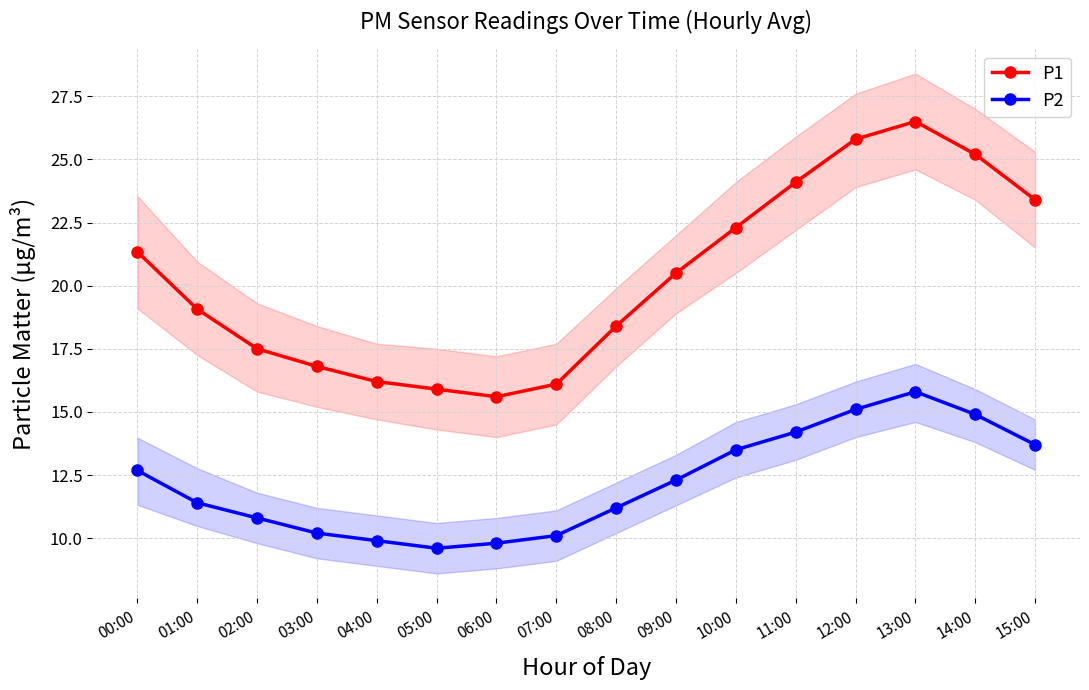

Which series has the largest range (max minus min)?

P1